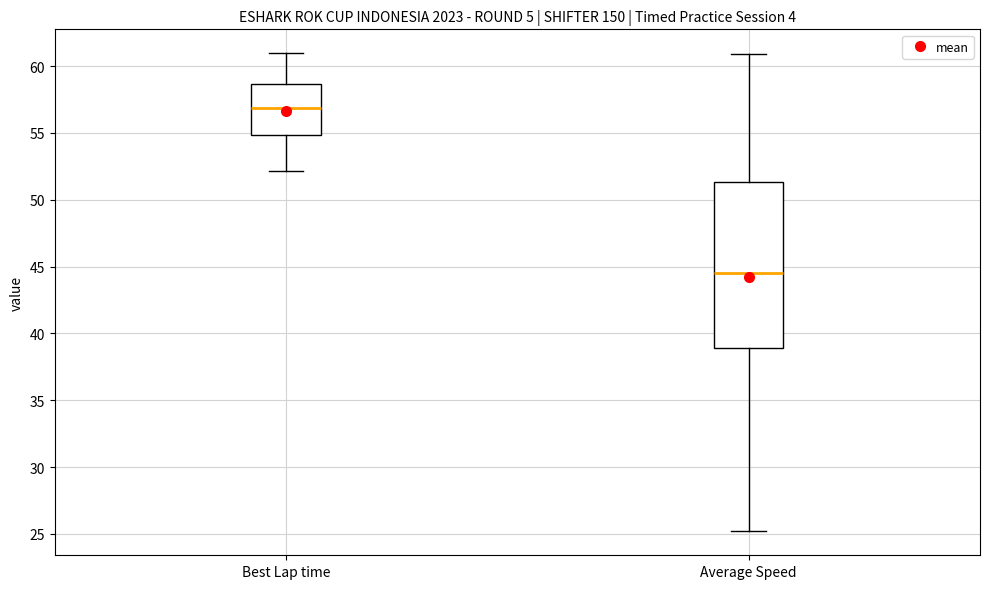

Which box has the lowest median line?

Average Speed